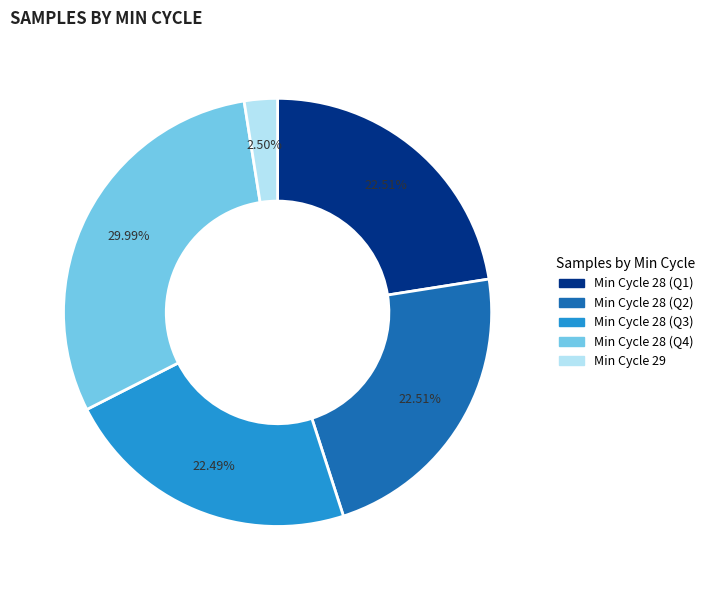

To the nearest percent, what is the average slice percentage?

20%